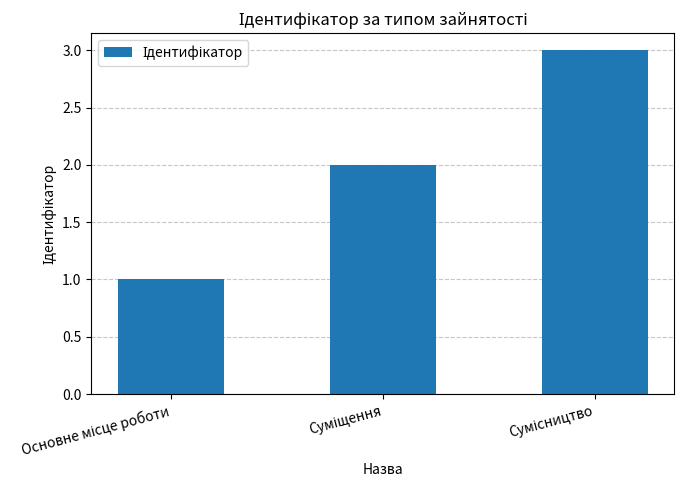

What is the sum of all values?

6